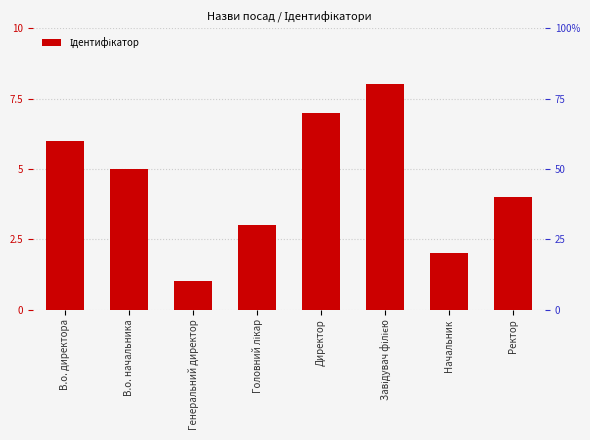

Reading left to right, what are all the values shown in this chart?

В.о. директора=6	В.о. начальника=5	Генеральний директор=1	Головний лікар=3	Директор=7	Завідувач філією=8	Начальник=2	Ректор=4